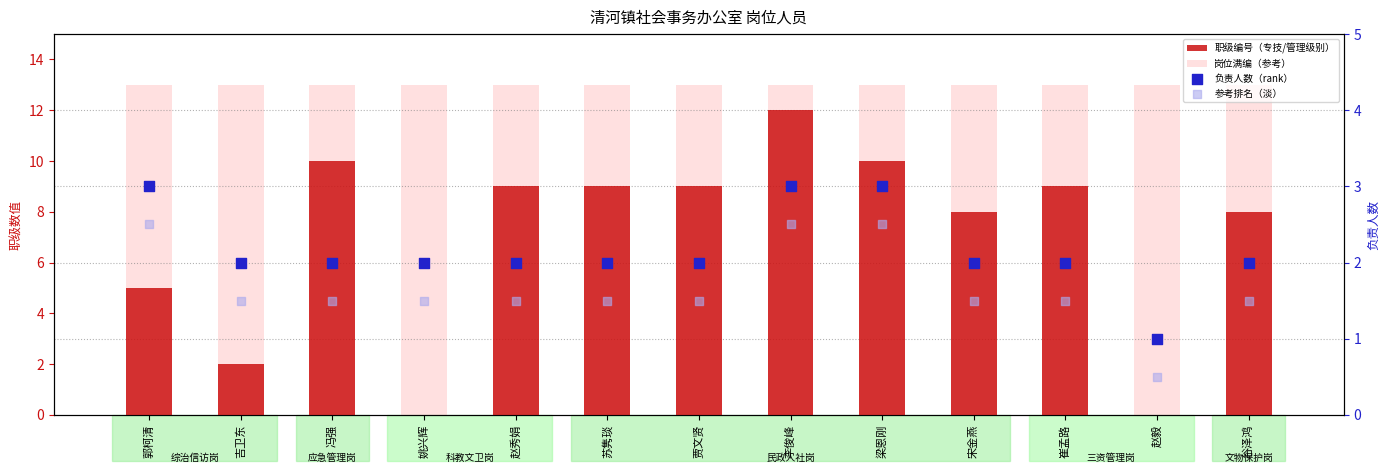

At how many categories does at least one series exceed 1?

13